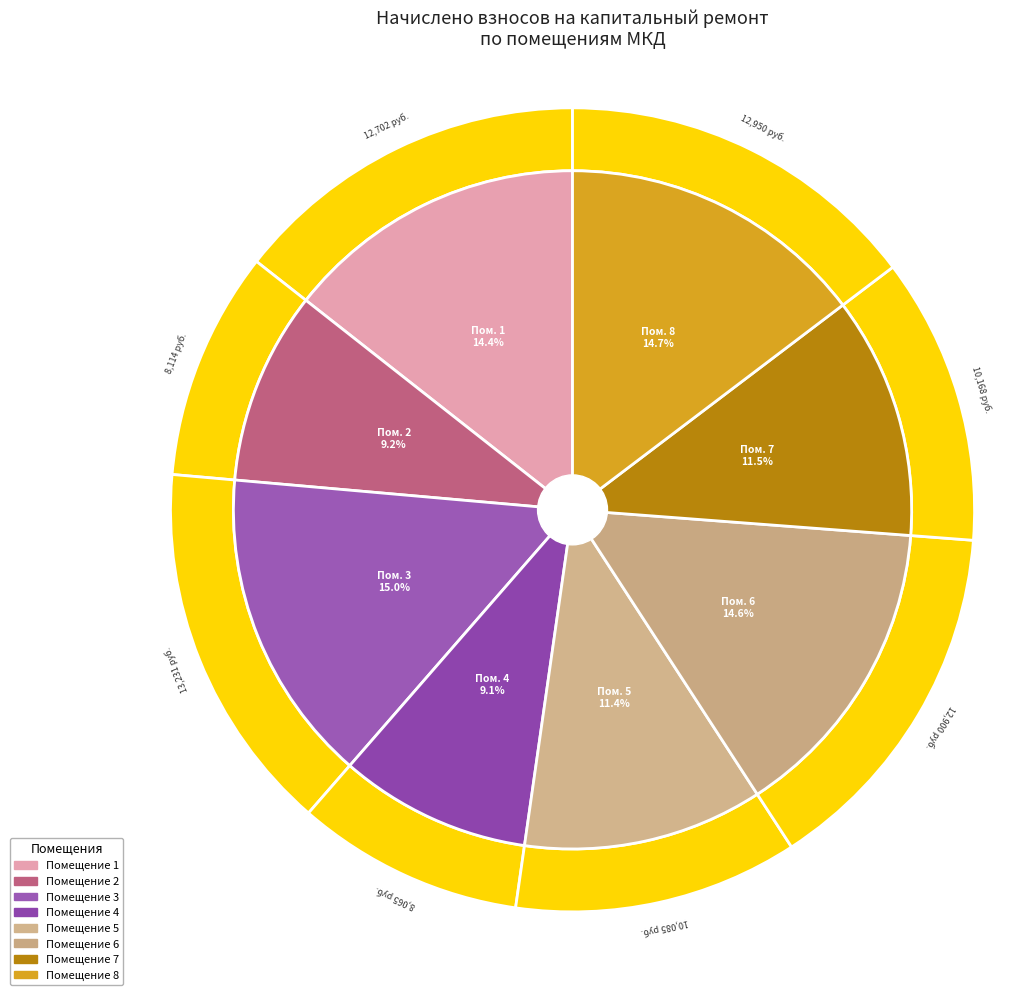

What is the smallest slice in the pie chart?

4